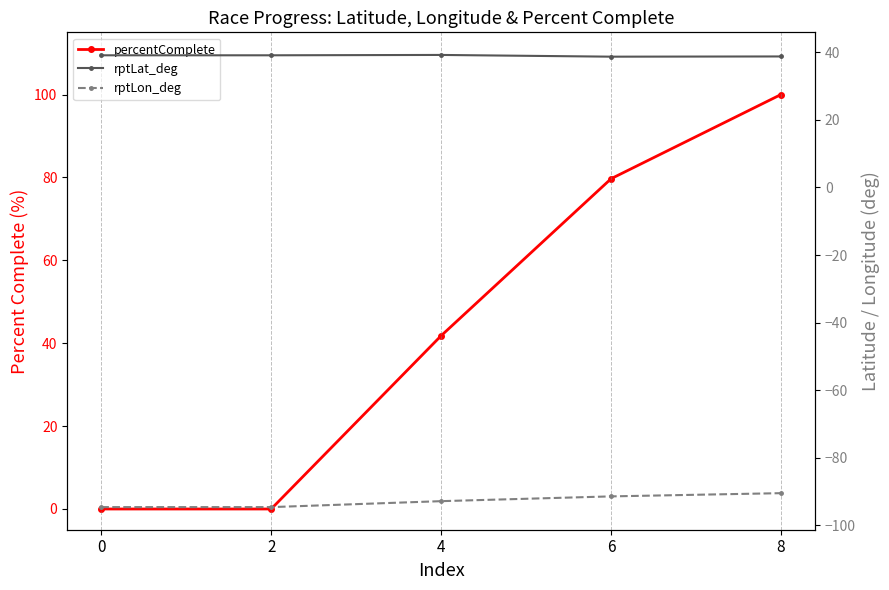

Reading left to right, list all the values displayed in this chart.

percentComplete: 0.0	0.0	41.8	79.7	100.0
rptLat_deg: 39.1	39.1	39.2	38.7	38.8
rptLon_deg: -94.6	-94.6	-92.8	-91.4	-90.5